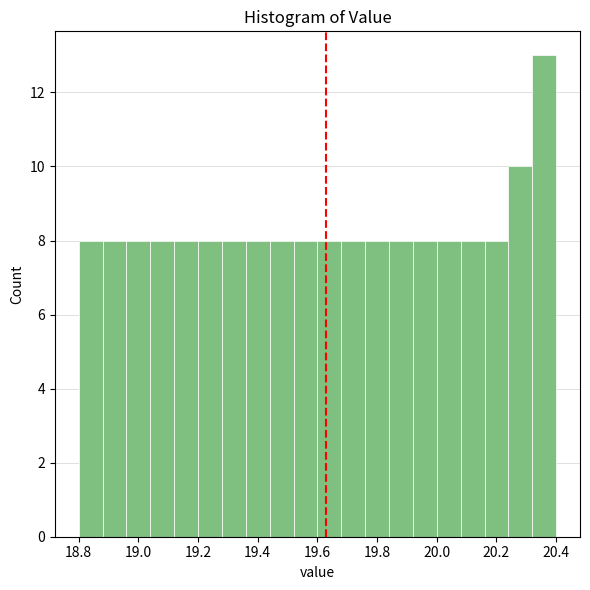

Over which range of the x-axis is the bar tallest?

20.32 to 20.40